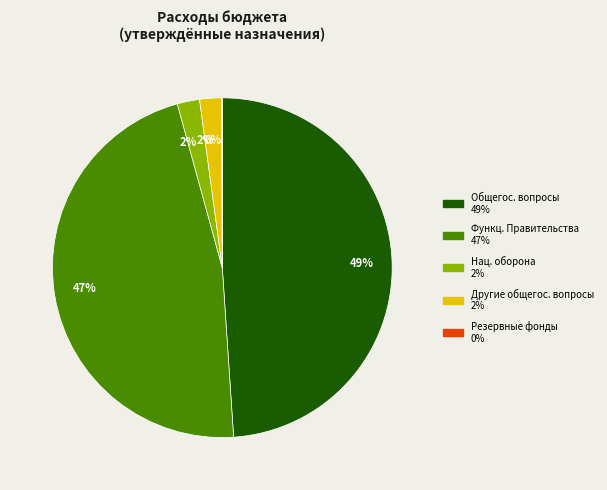

To the nearest percent, what is the average slice percentage?

20%